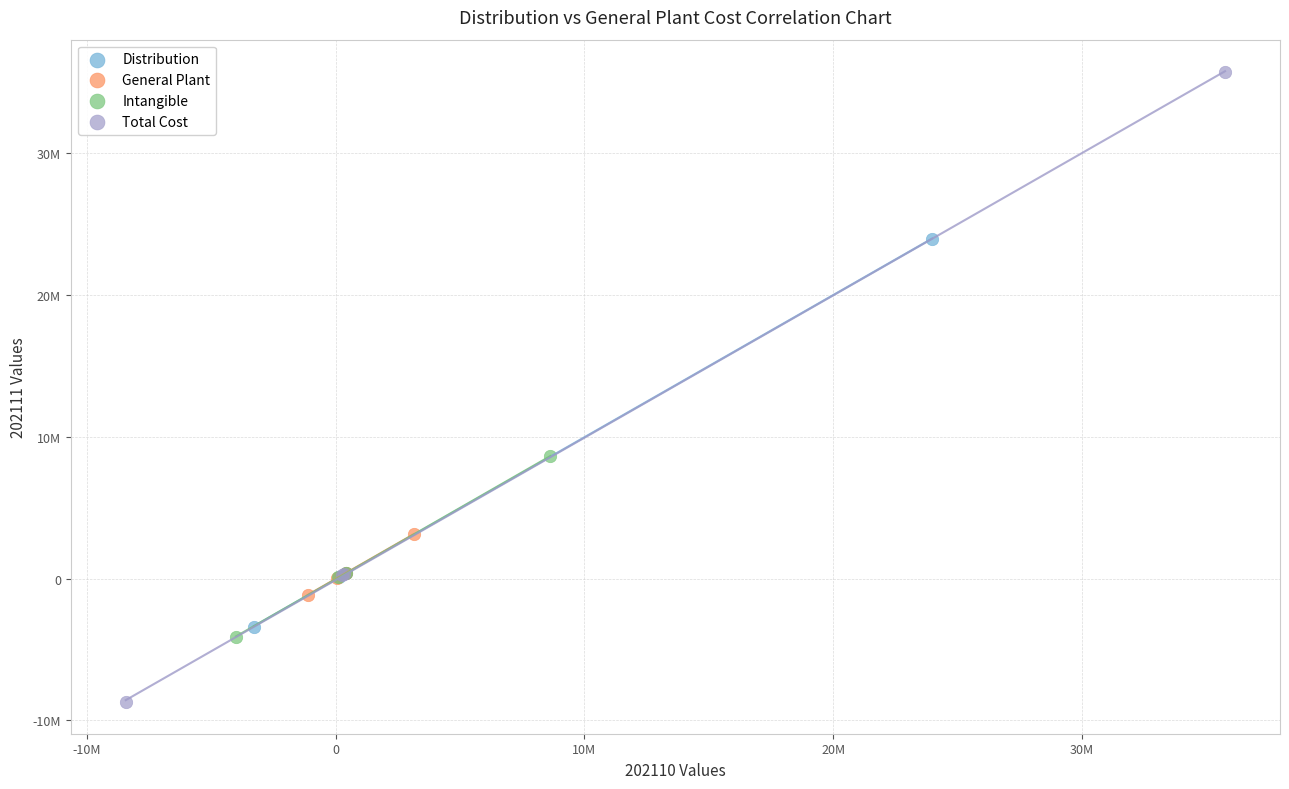

What are all the series names shown in the legend?

Distribution, General Plant, Intangible, Total Cost